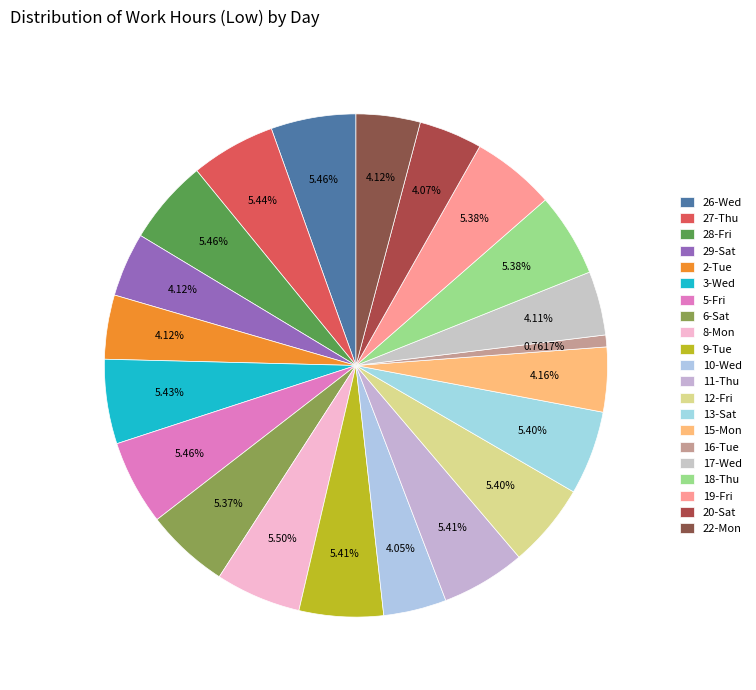

The 27-Thu slice represents 5% of the pie. True or false?

True